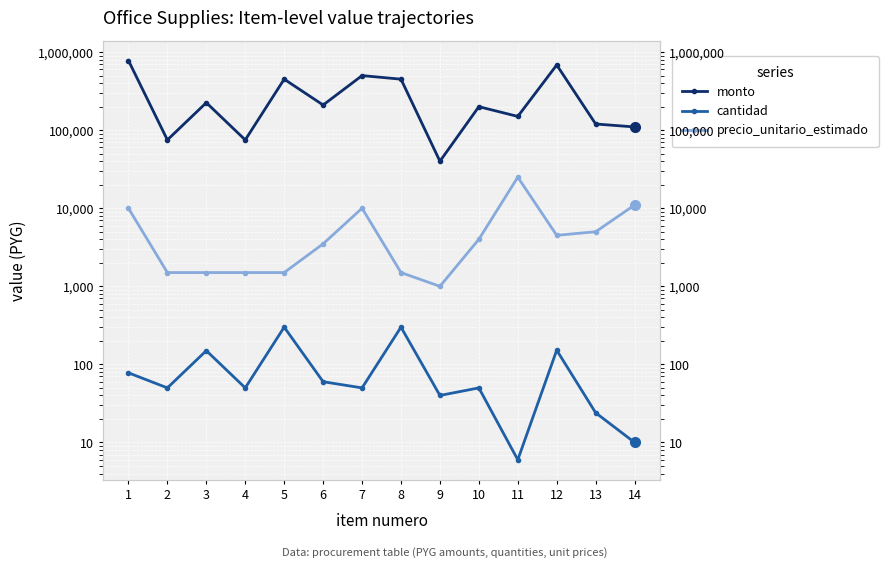

Which series has the widest spread of values?

monto